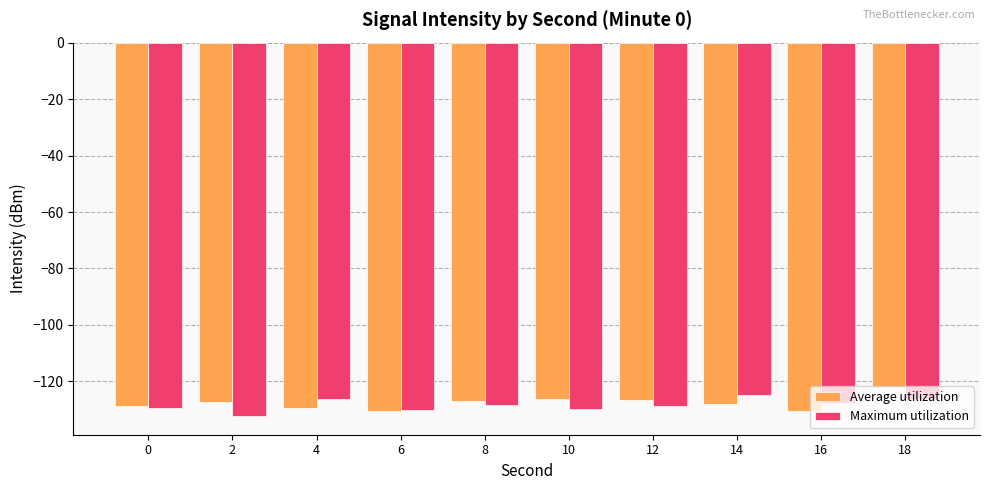

How many bars are there in each group?

2